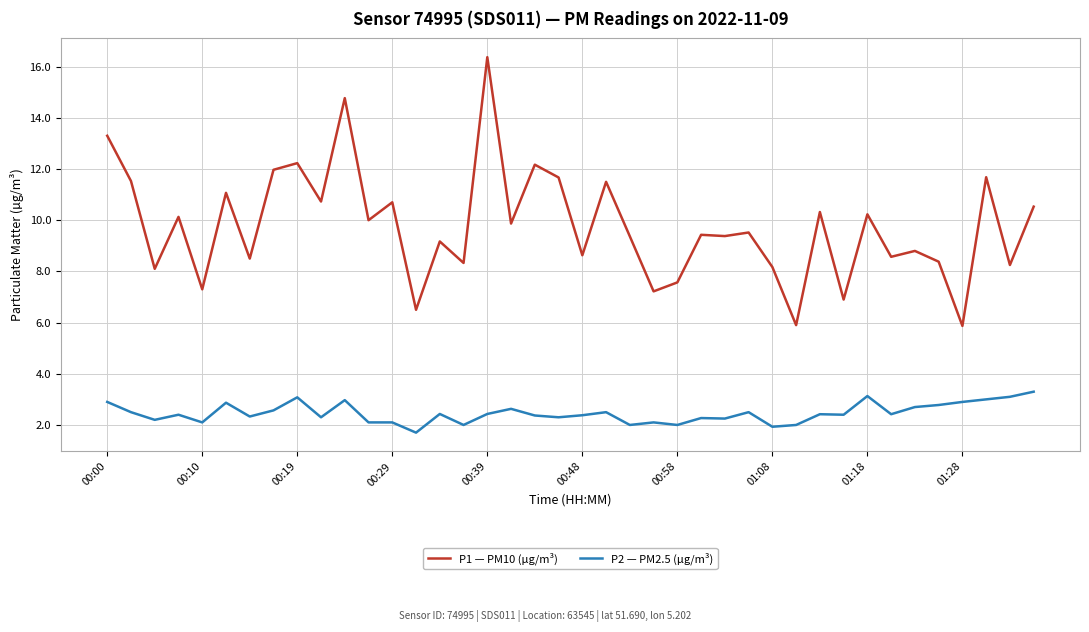

What is the maximum value shown in the chart?

16.4